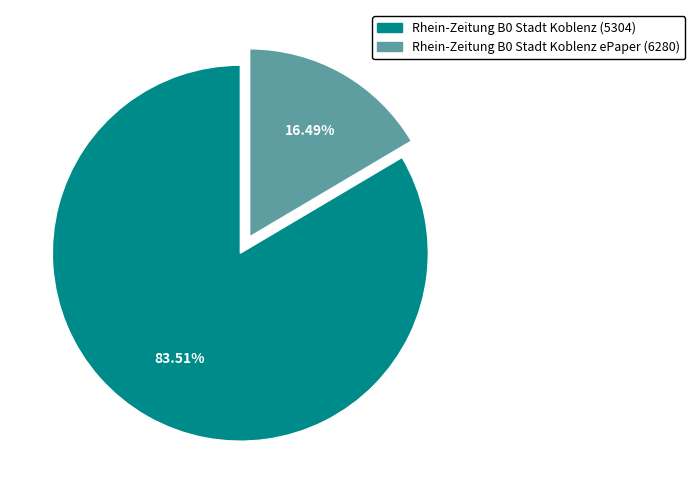

Which slice is the smallest?

Rhein-Zeitung B0 Stadt Koblenz ePaper (6280)